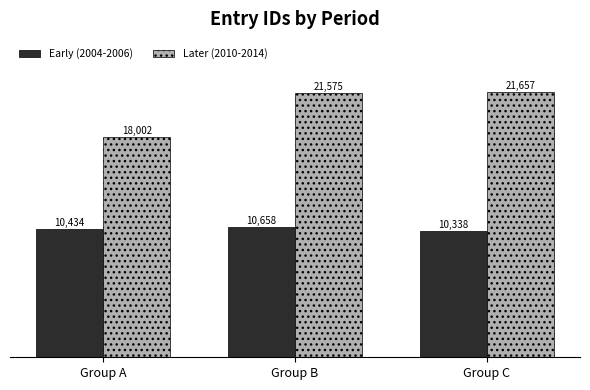

Rank the series at Group C from highest to lowest value.

Later (2010-2014), Early (2004-2006)